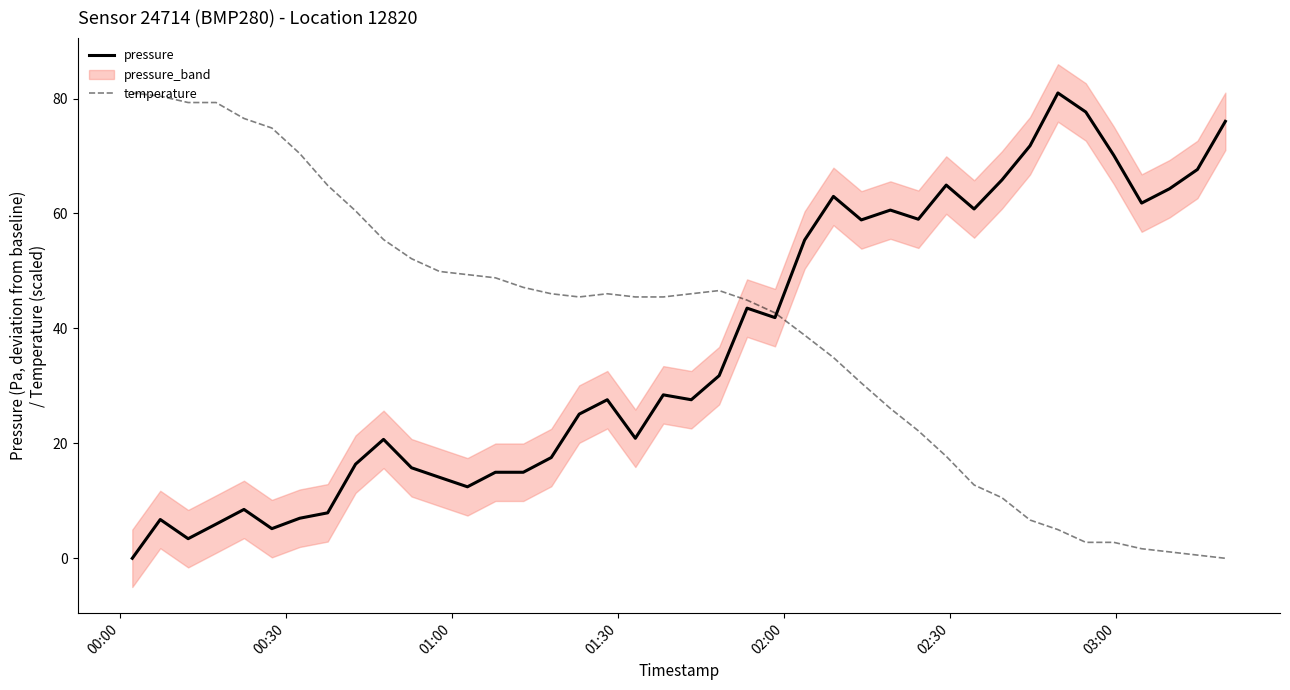

What is the maximum value for temperature?

81.0